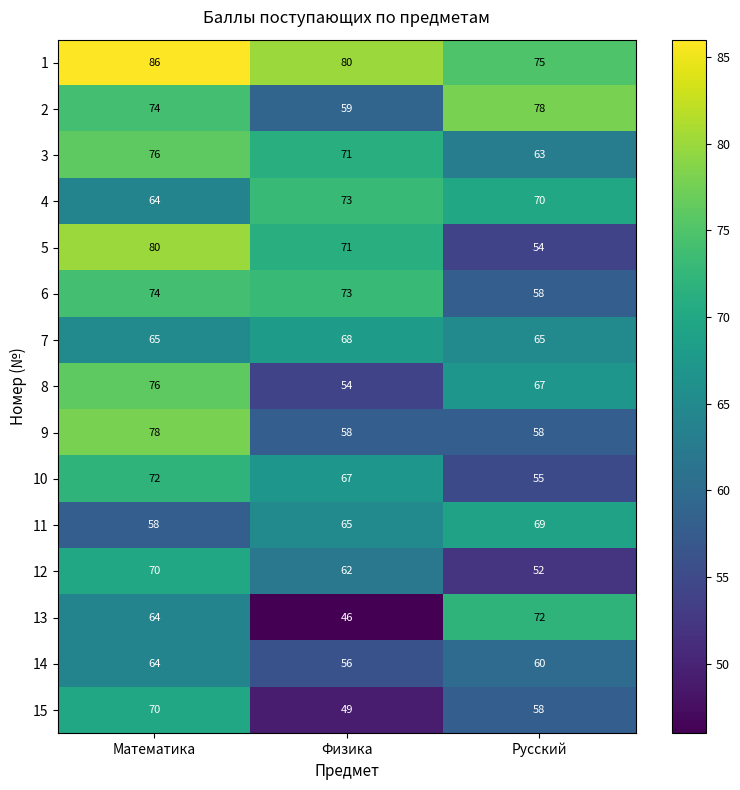

What is the difference between the maximum and minimum values in the 13 series?

26